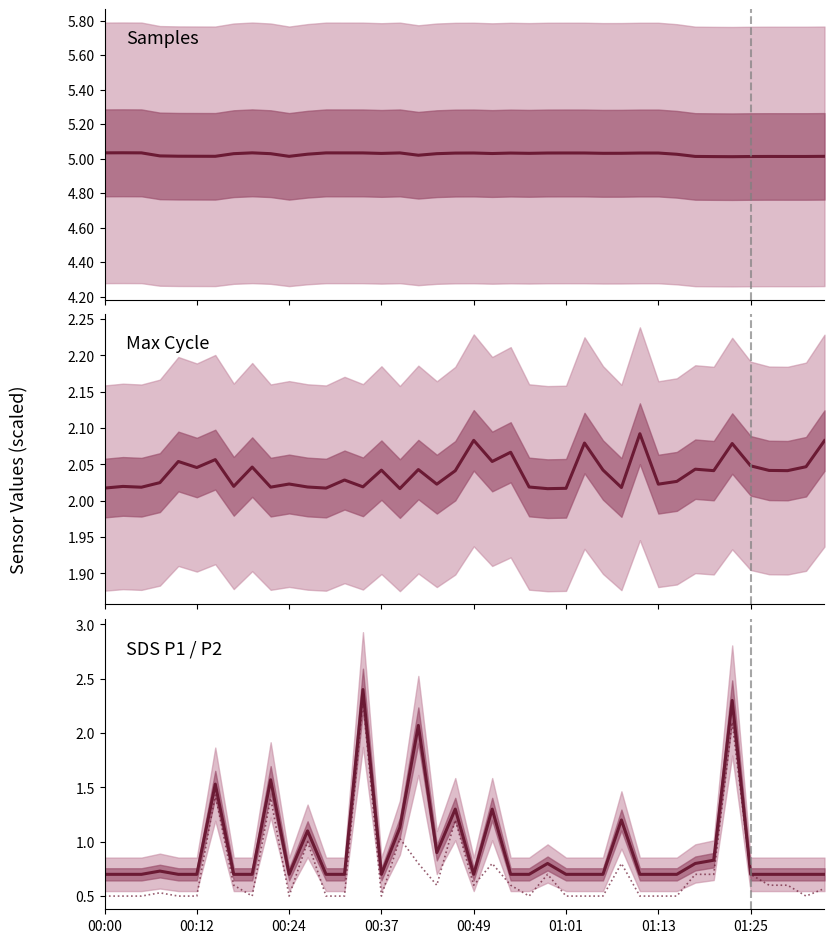

Is it true that Samples equals 2.7 at 39?

False